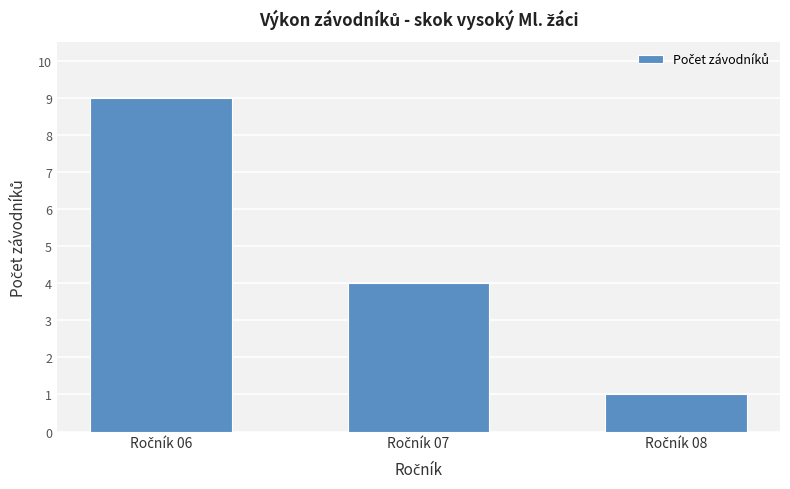

Are the bars horizontal?

No